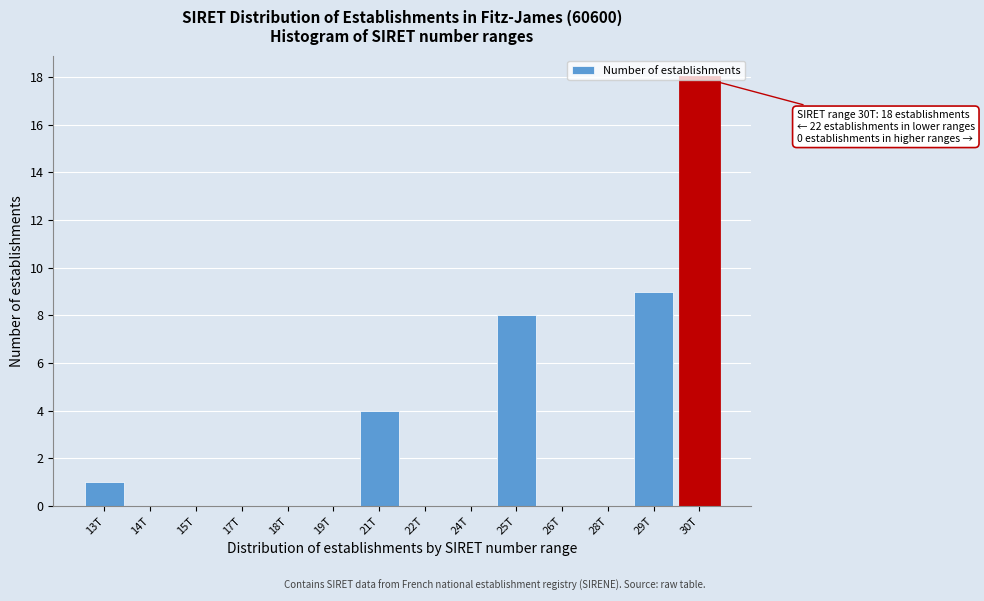

Which label corresponds to the largest value in the chart?

30T